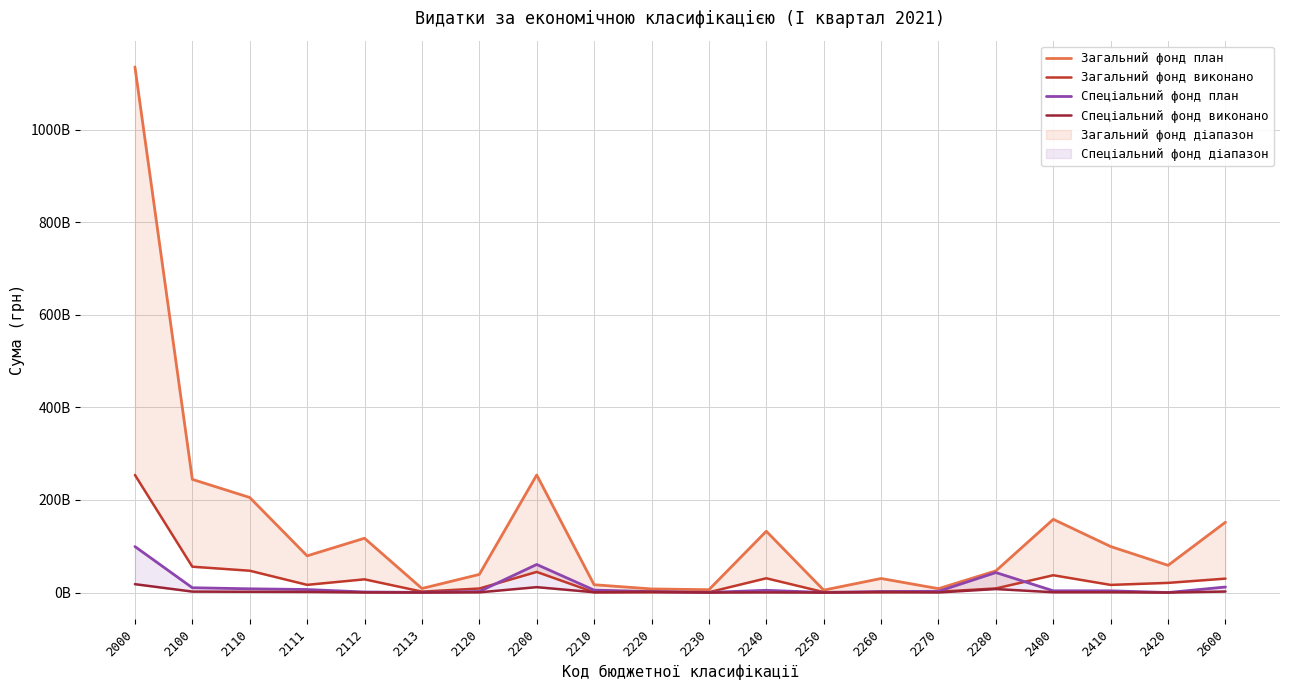

The value of Загальний фонд виконано at 2220 is 431775519.4. True or false?

True